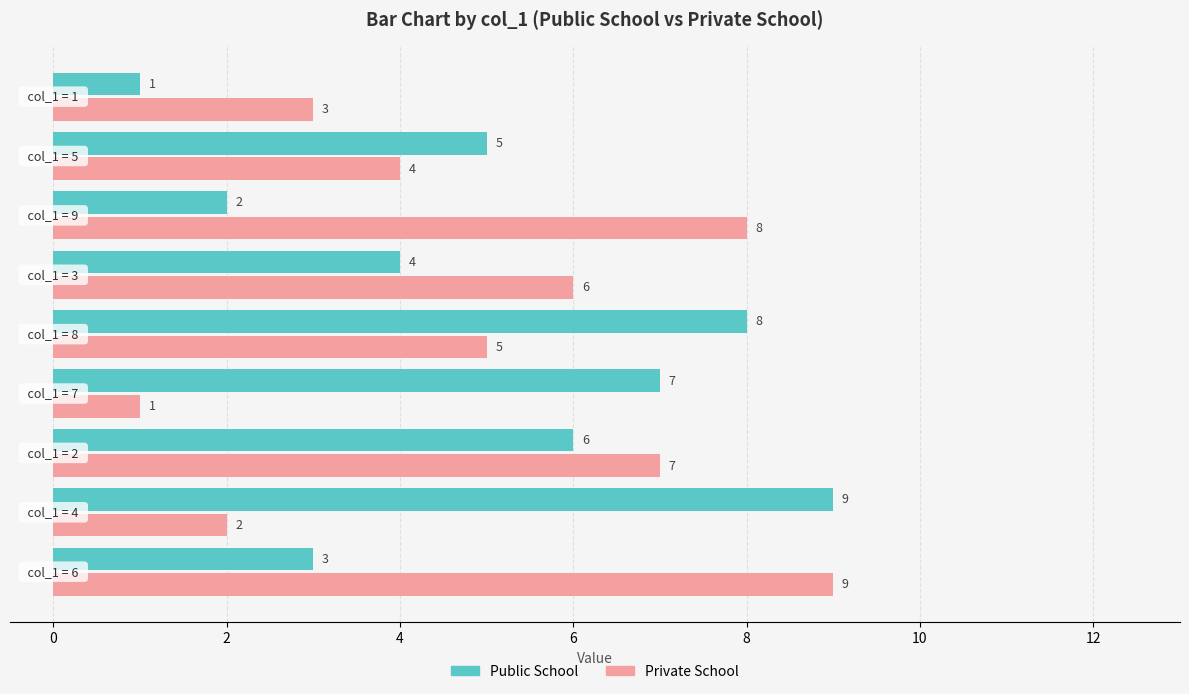

Count the Private School values in the range 3 to 7.

5